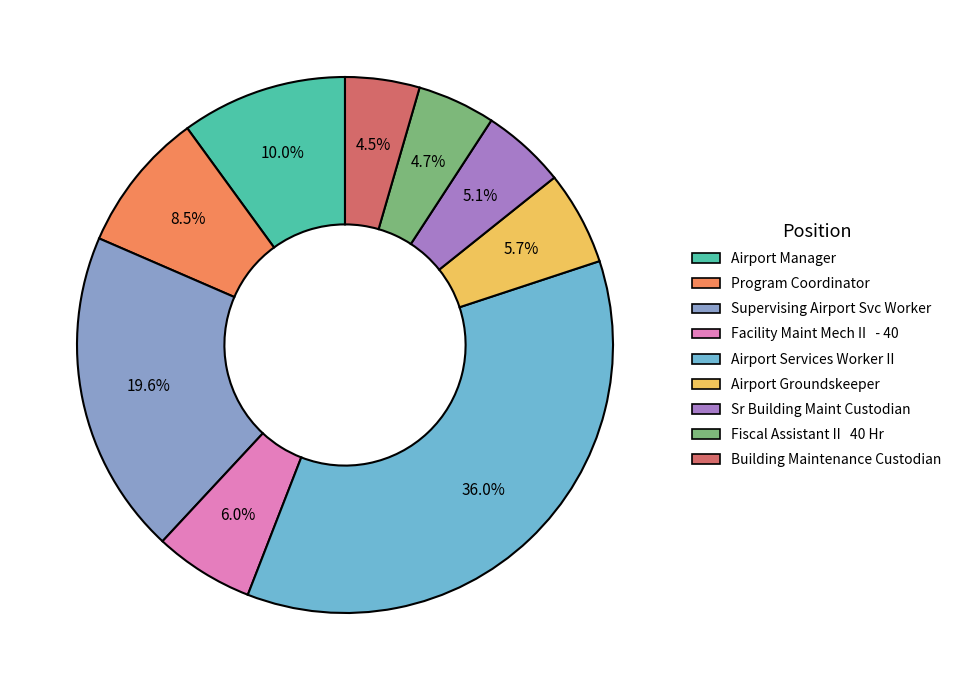

To the nearest percent, what is the average slice percentage?

11%